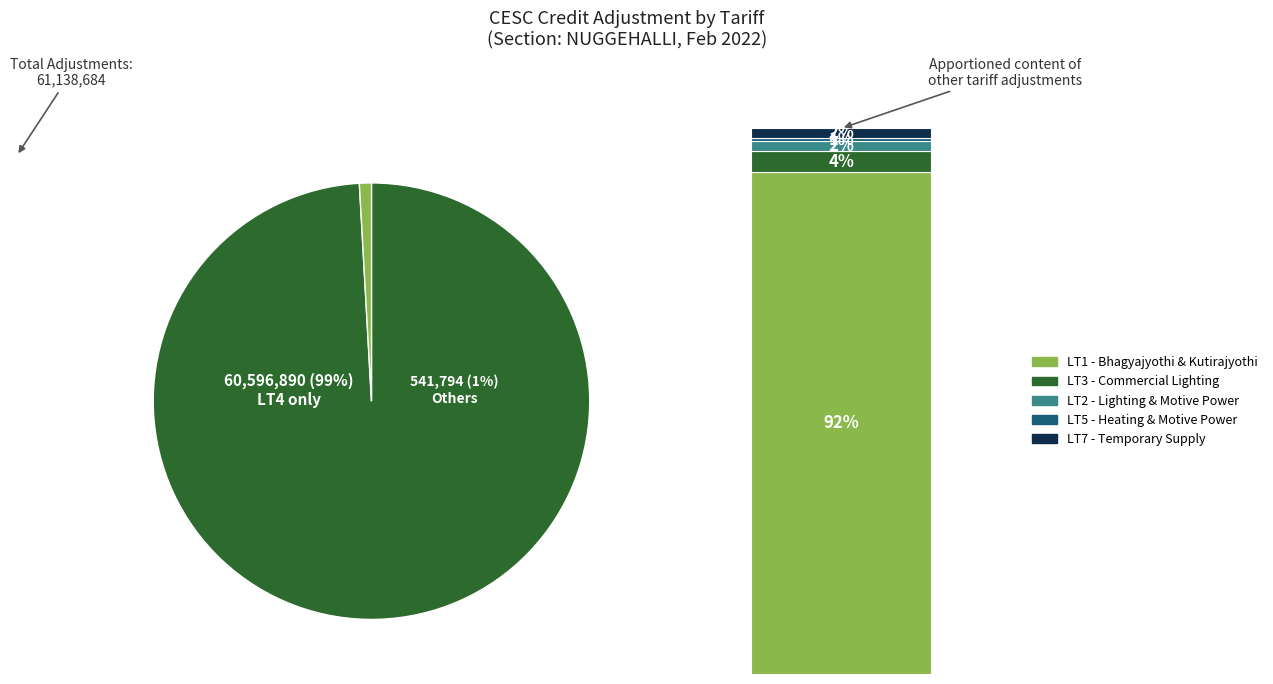

Approximately how many times larger is the value at LT1 Total compared to LT2 Total?

49.2